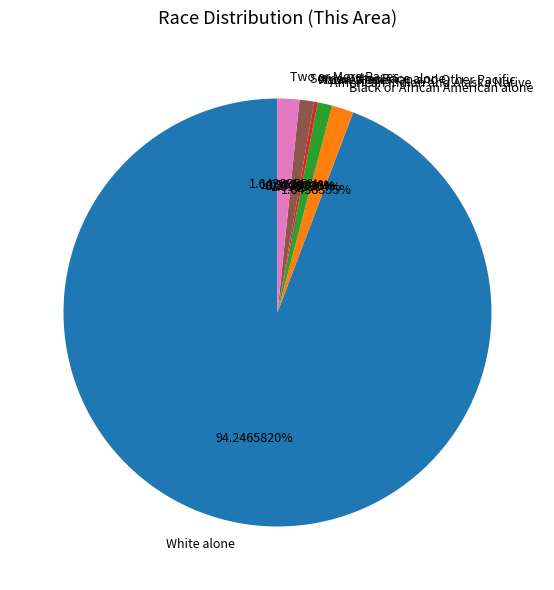

What percentage do American Indian and Alaska Native and Some Other Race alone together represent?

2.2%